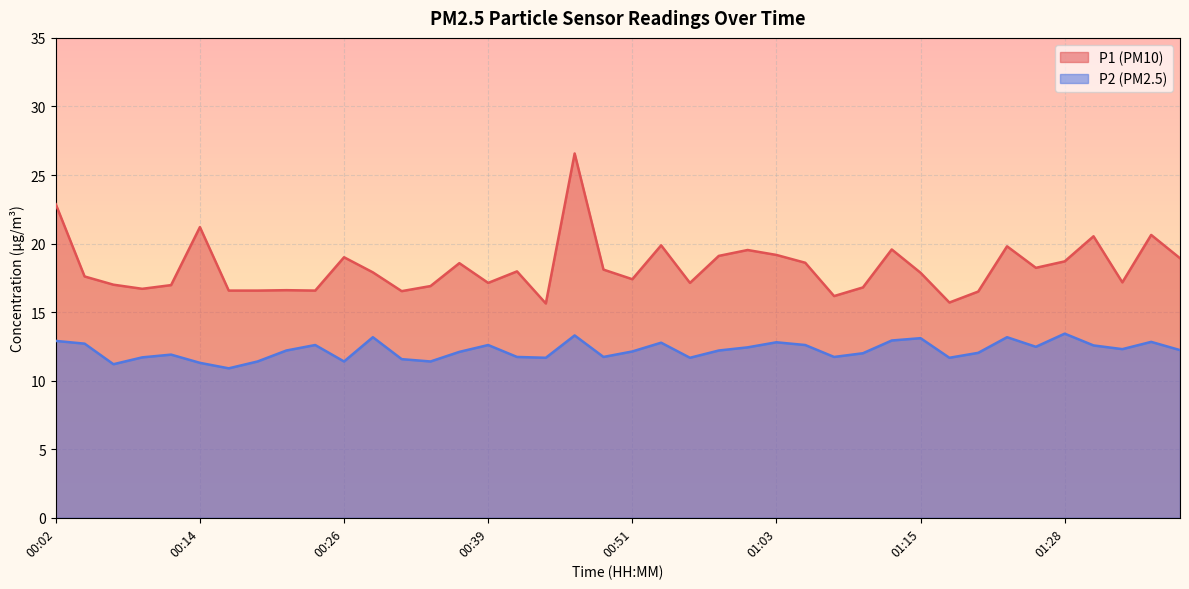

Which label corresponds to the smallest value in the chart?

00:17